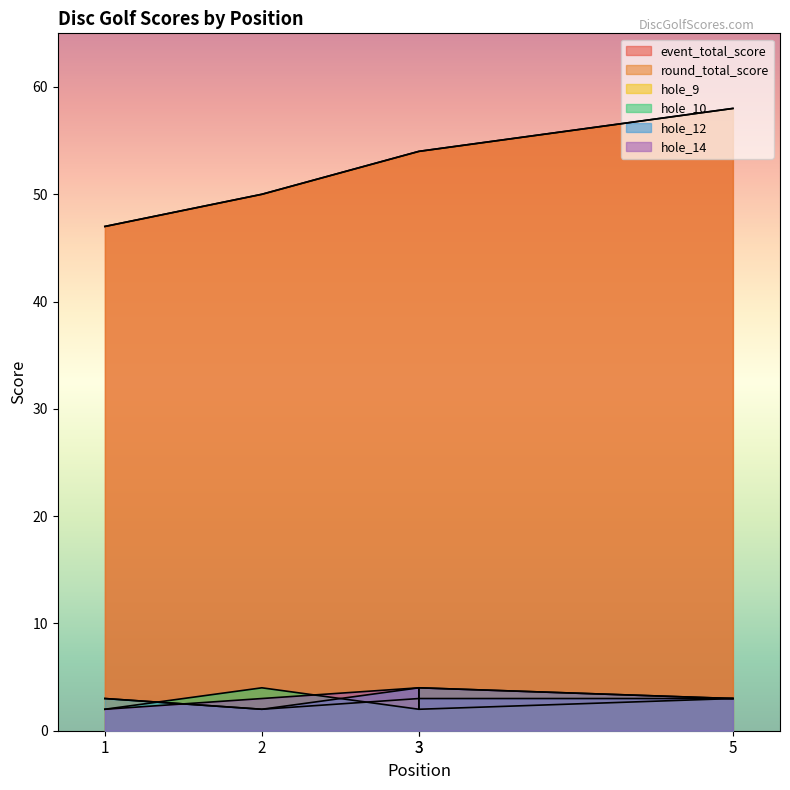

At which label does event_total_score first exceed 54?

5